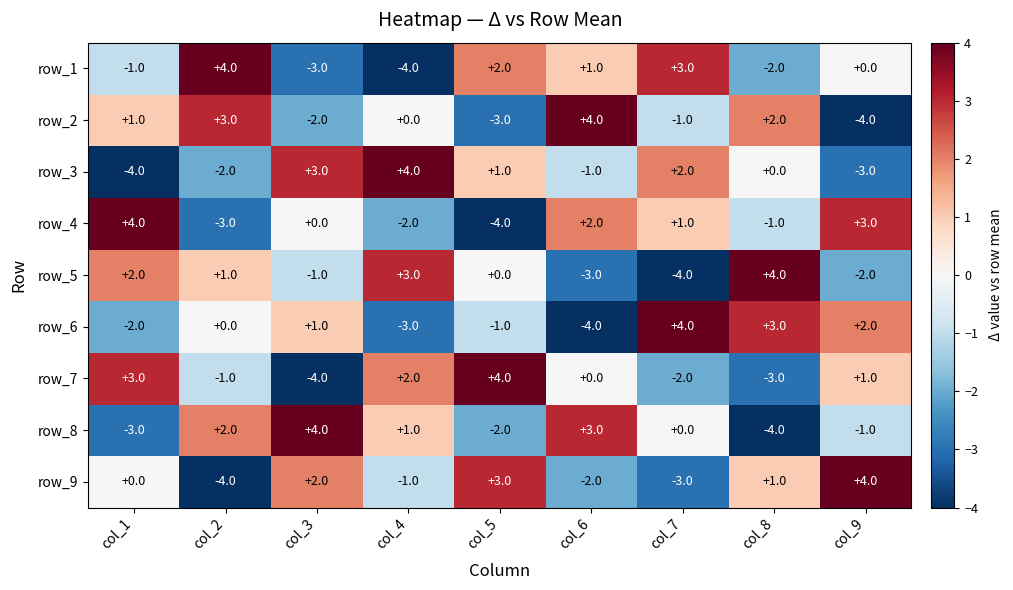

What is the sum of the row_8 values at col_5 and col_8?

-6